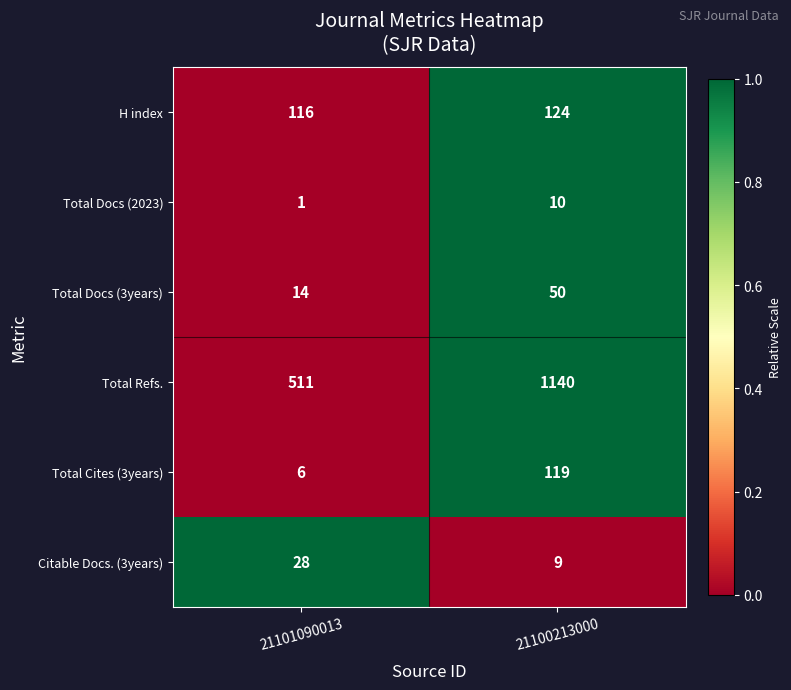

What is the average value of the Total Docs (3years) series?

32